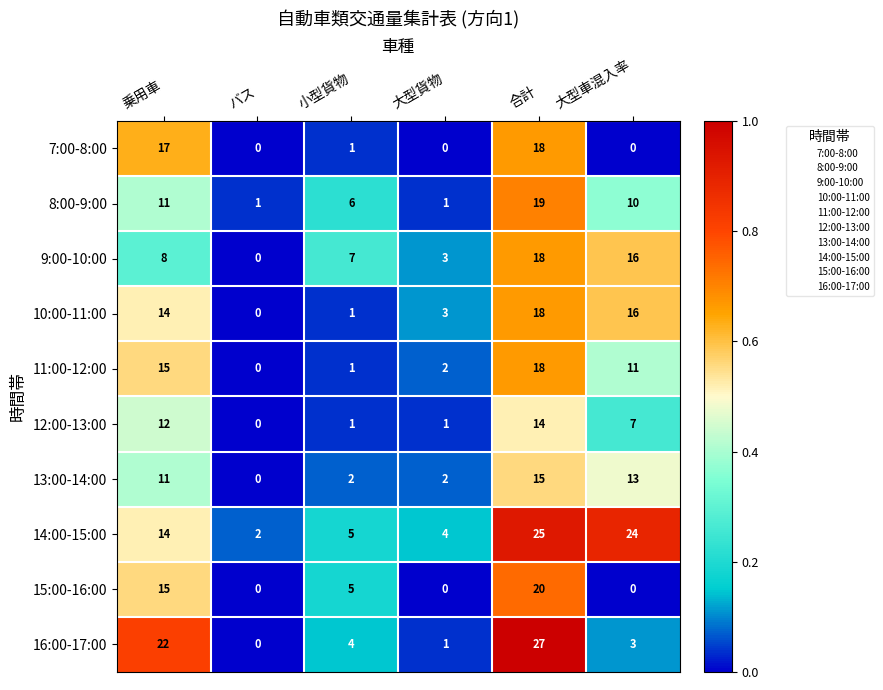

Which label corresponds to the largest value in the chart?

合計